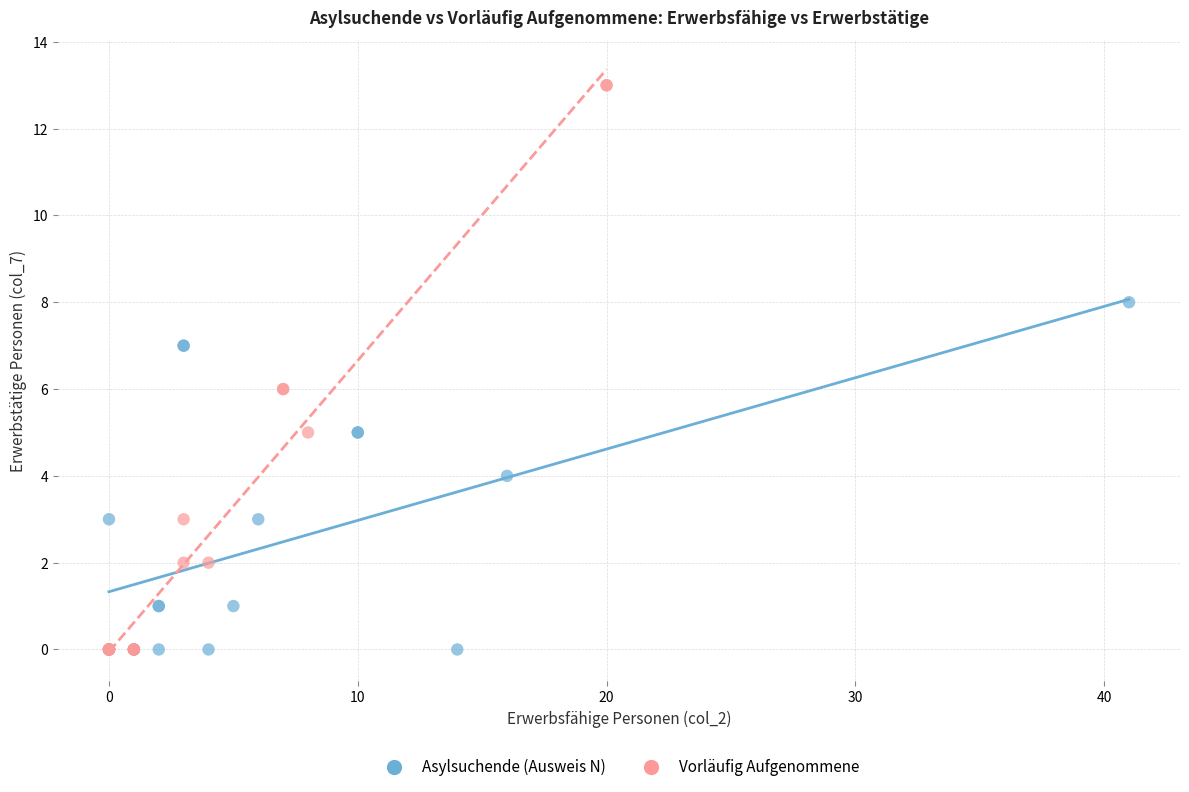

Which series reaches the maximum Y coordinate?

Vorläufig Aufgenommene